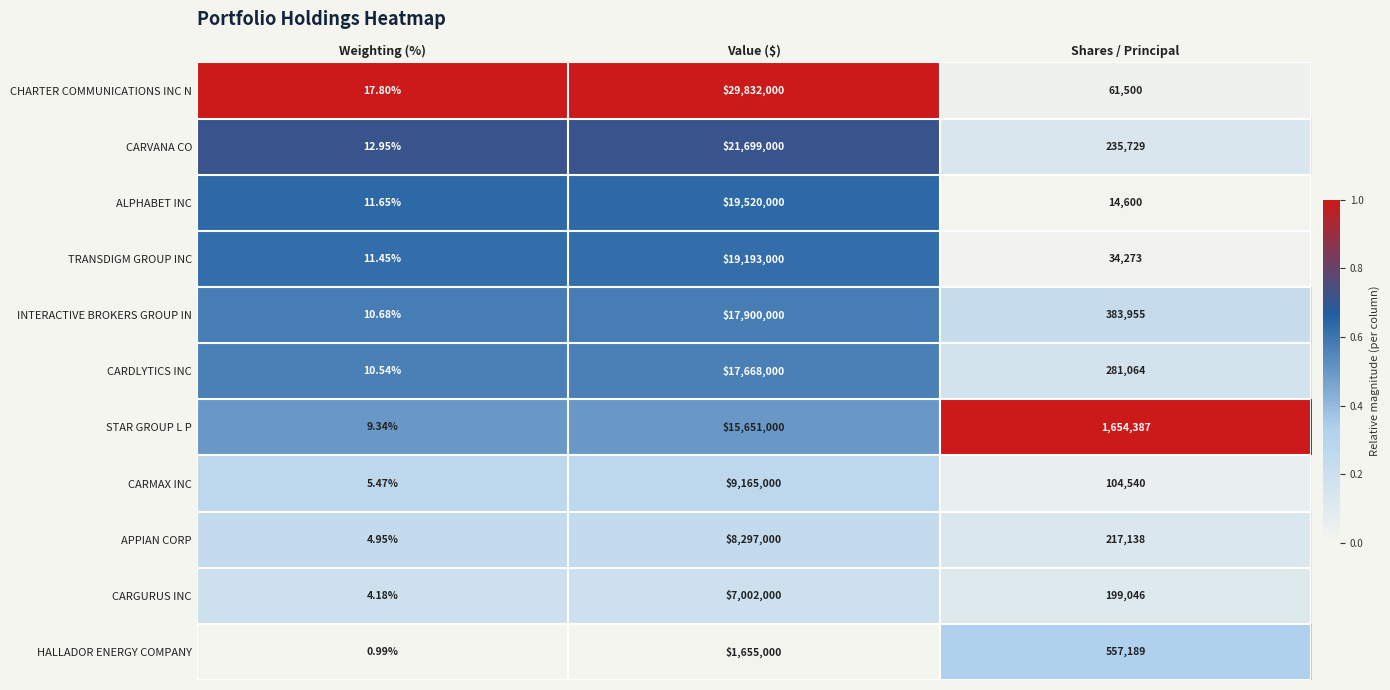

At which label does CARVANA CO reach its peak?

Value ($)